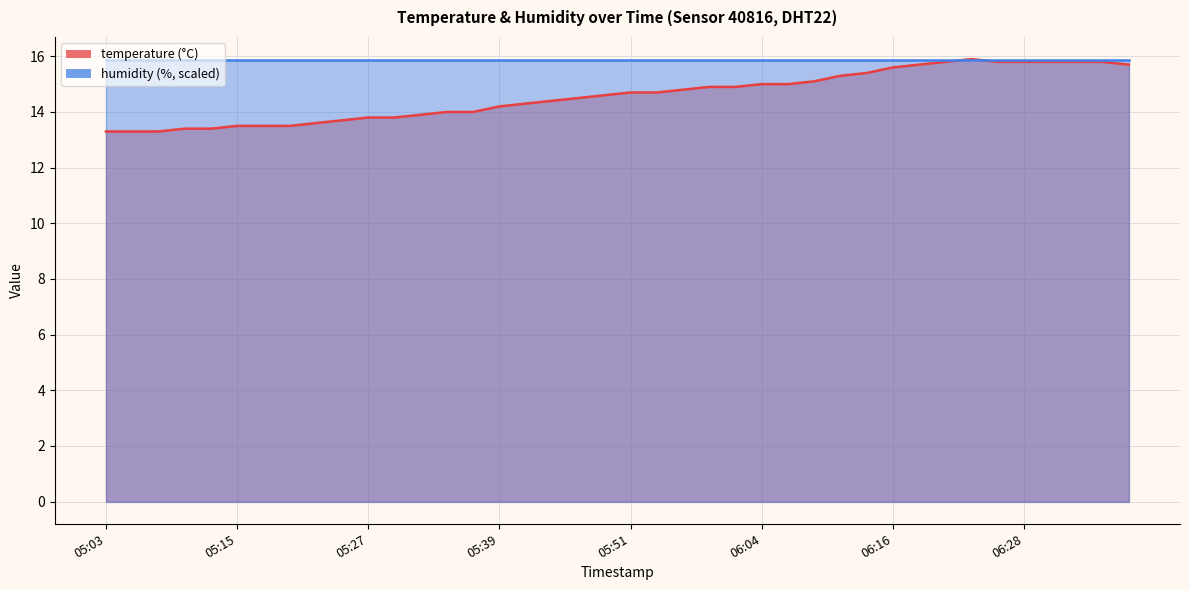

What is the change in value from 05:25 to 06:23?

+2.2